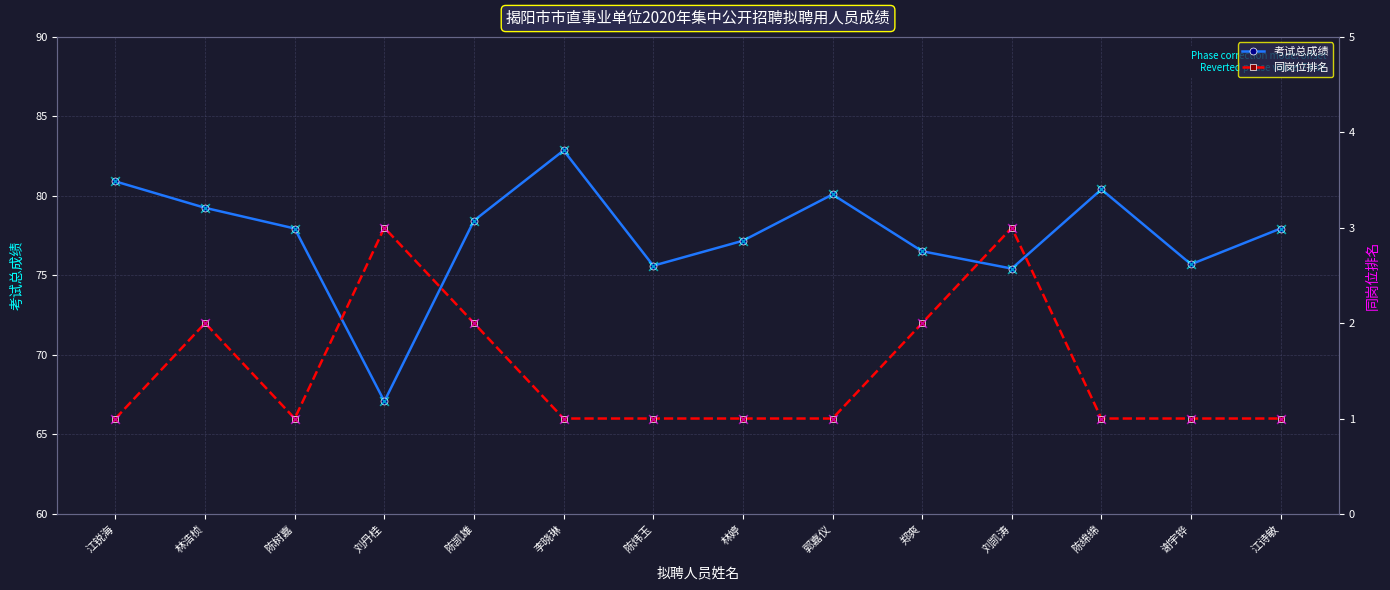

What are all the series names shown in the legend?

考试总成绩, 同岗位排名